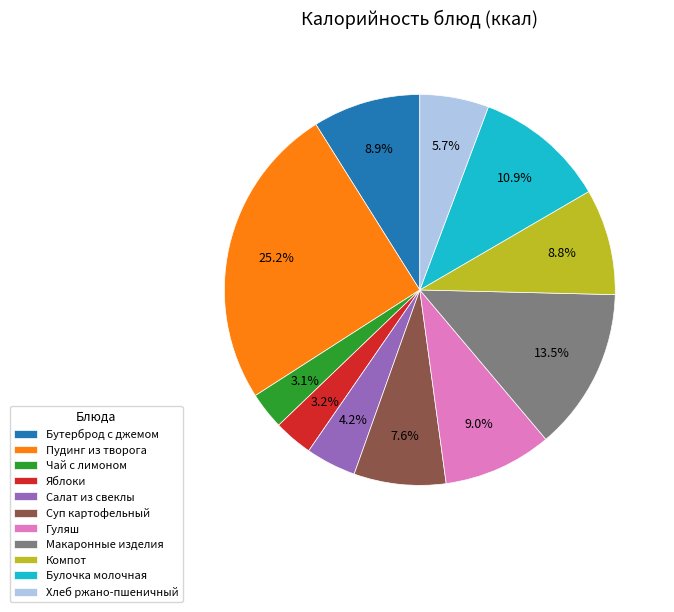

True or false: Салат из свеклы accounts for 18% of the total.

False